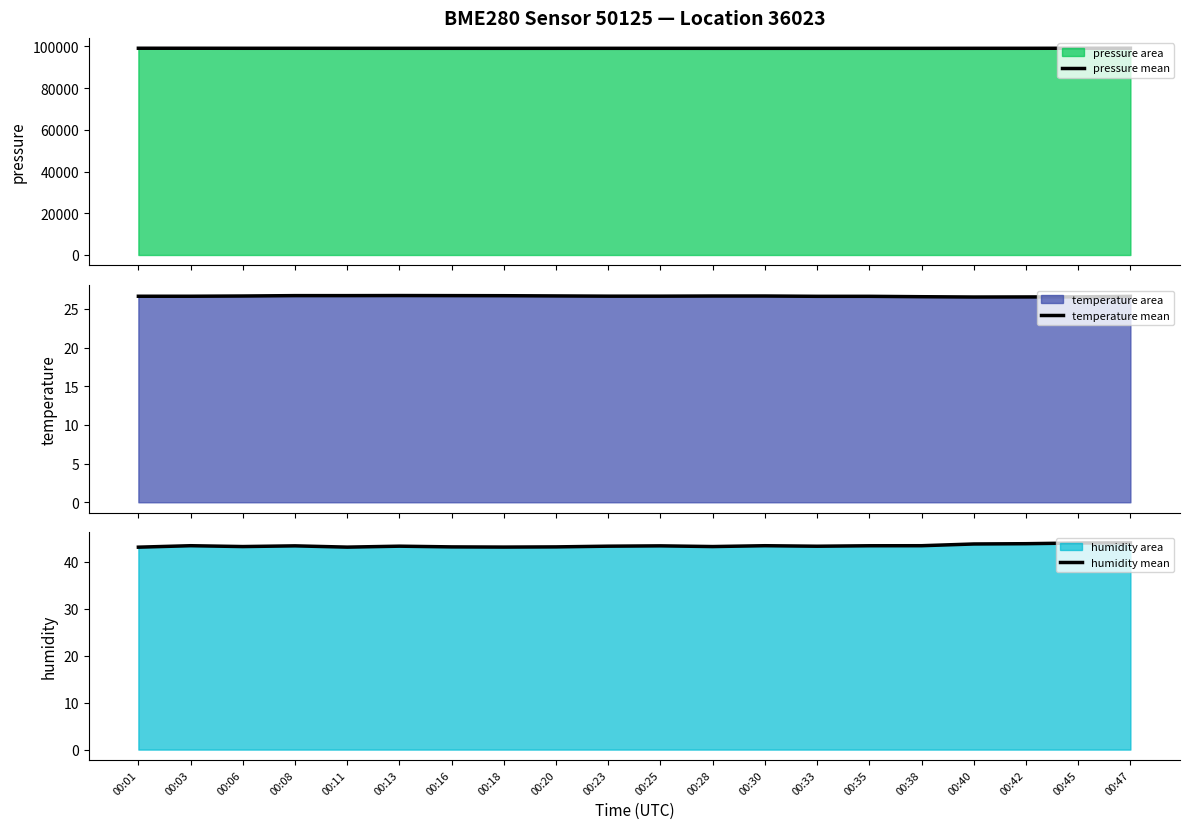

At which category is the sum across all series the highest?

00:47